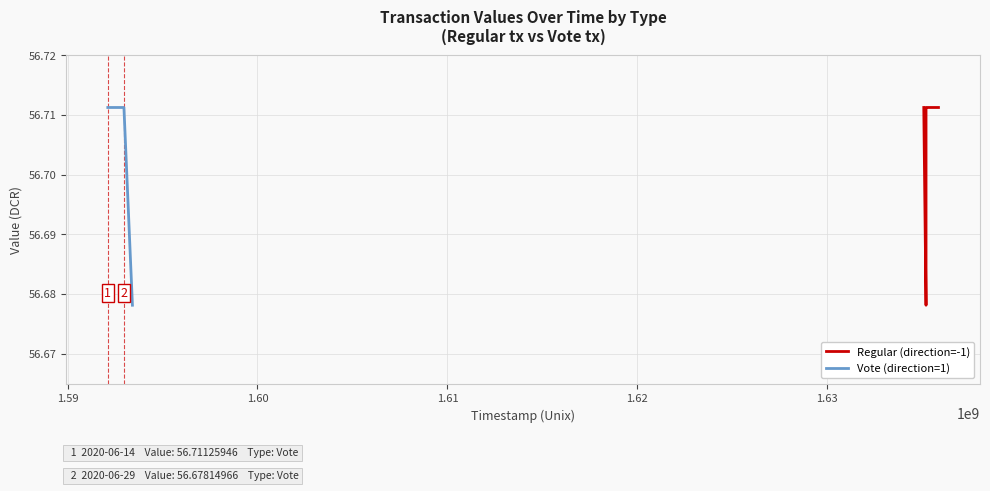

How many Regular (direction=-1) values are between 56 and 57?

5